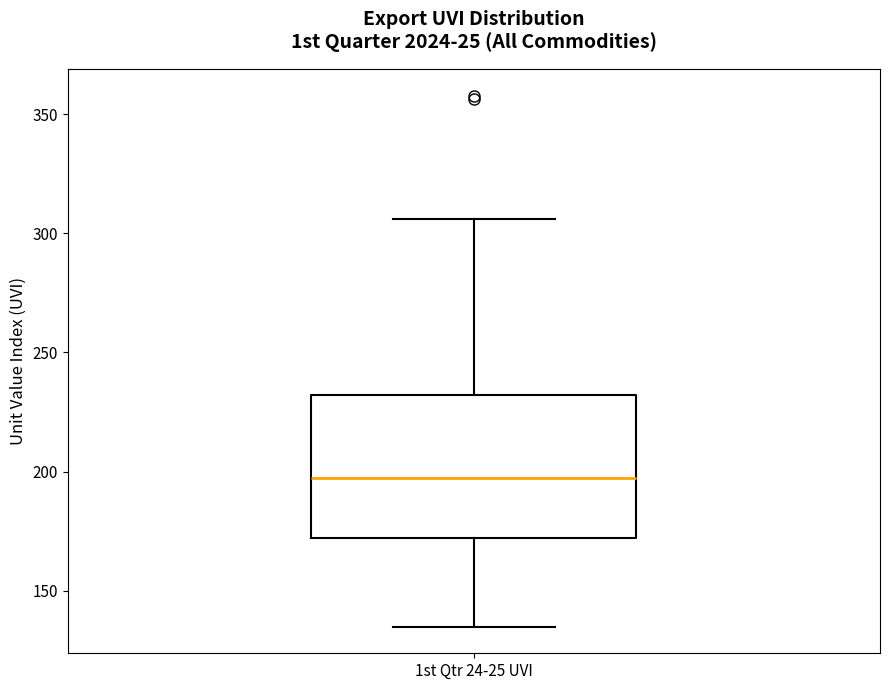

Read this box plot against the y-axis: the position of the median line, the range covered by the box, and the ends of both whiskers. The values are not printed on the chart, so give them approximately, as read against the axis.

median 195, box 170 to 230, whiskers 135 to 305